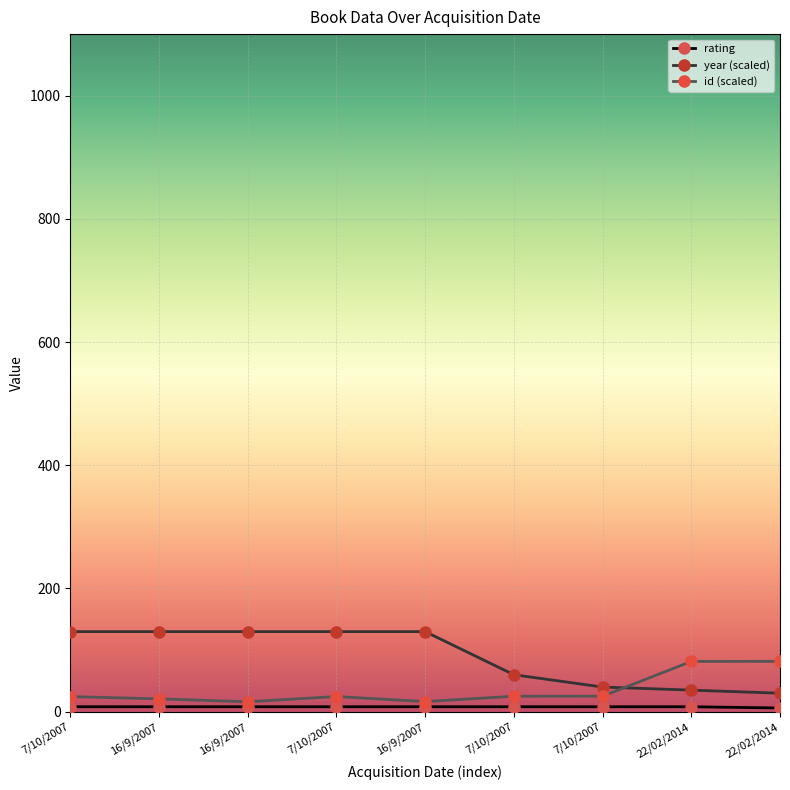

True or false: year (scaled) and rating cross at least once.

False